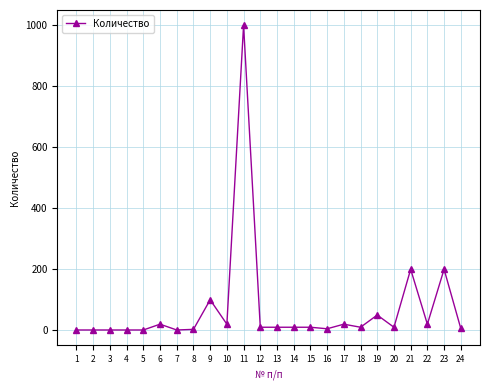

What is the maximum value shown in the chart?

1000